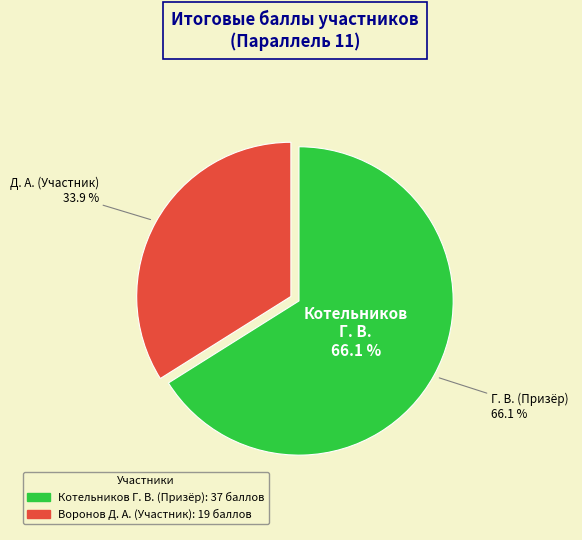

Count the number of slices in the pie.

2